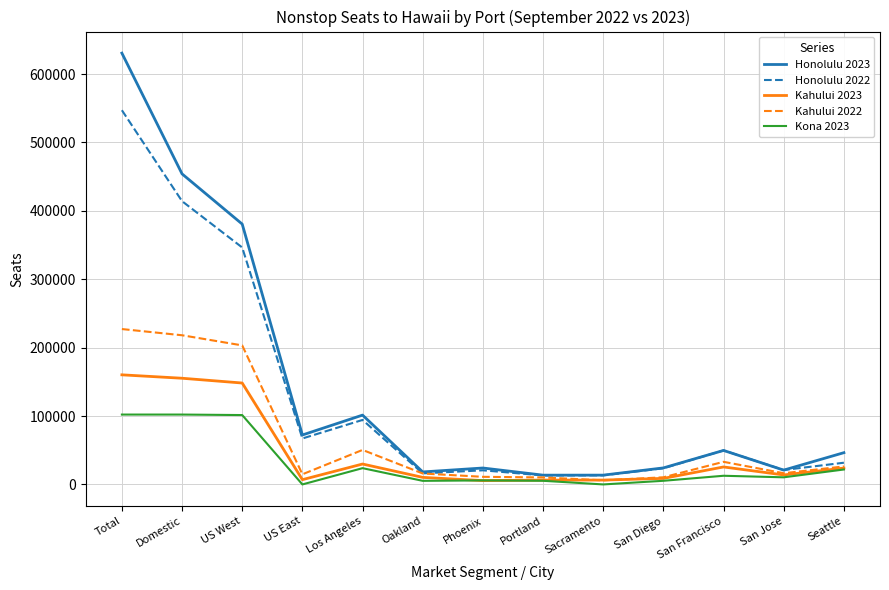

True or false: Honolulu 2023 has more than 2 points higher than both neighbors.

True